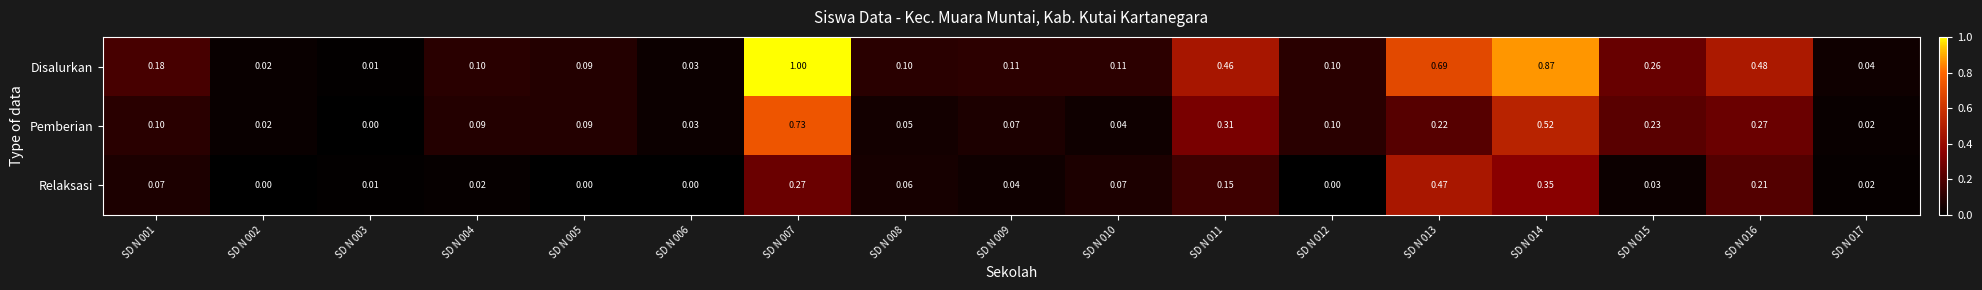

Rank the series by their average value, from highest to lowest.

Disalurkan, Pemberian, Relaksasi